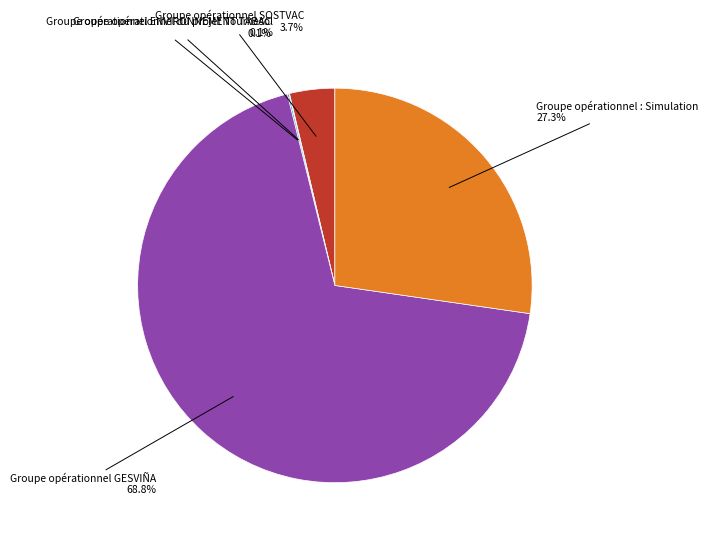

What portion of the pie excludes Groupe opérationnel : Simulation 27.3%?

72.7%